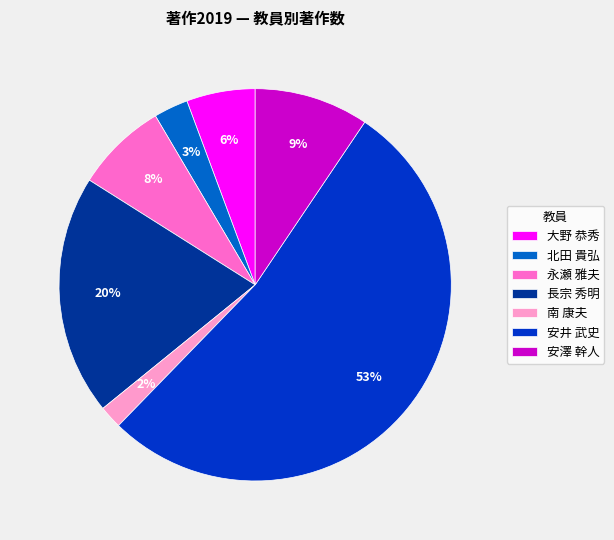

To the nearest percent, what is the combined percentage of 北田 貴弘 and 安澤 幹人?

12%